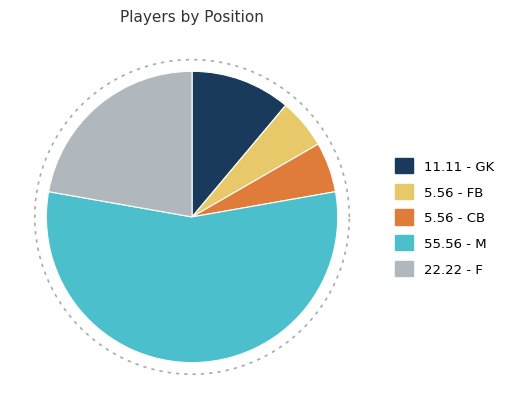

To the nearest percent, what is the difference between the M and F slice percentages?

33%